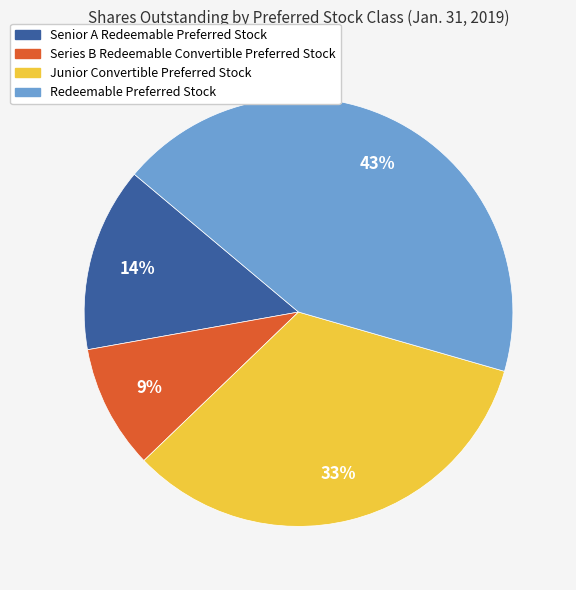

To the nearest percent, what is the combined percentage of Redeemable Preferred Stock and Junior Convertible Preferred Stock?

77%